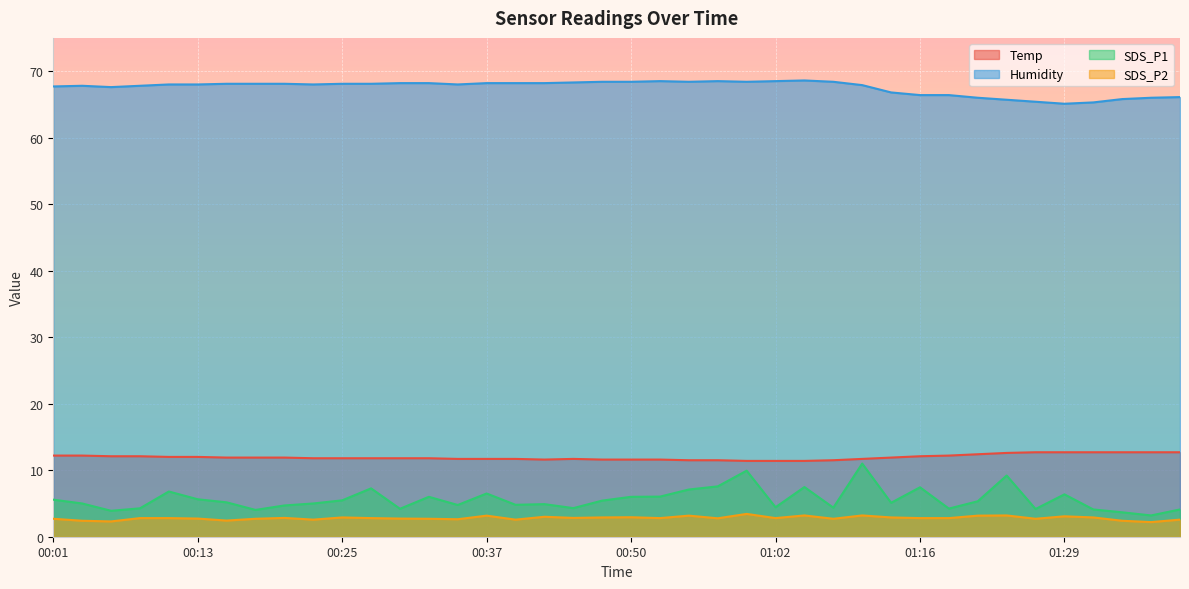

Which series has the largest total across all categories?

Humidity